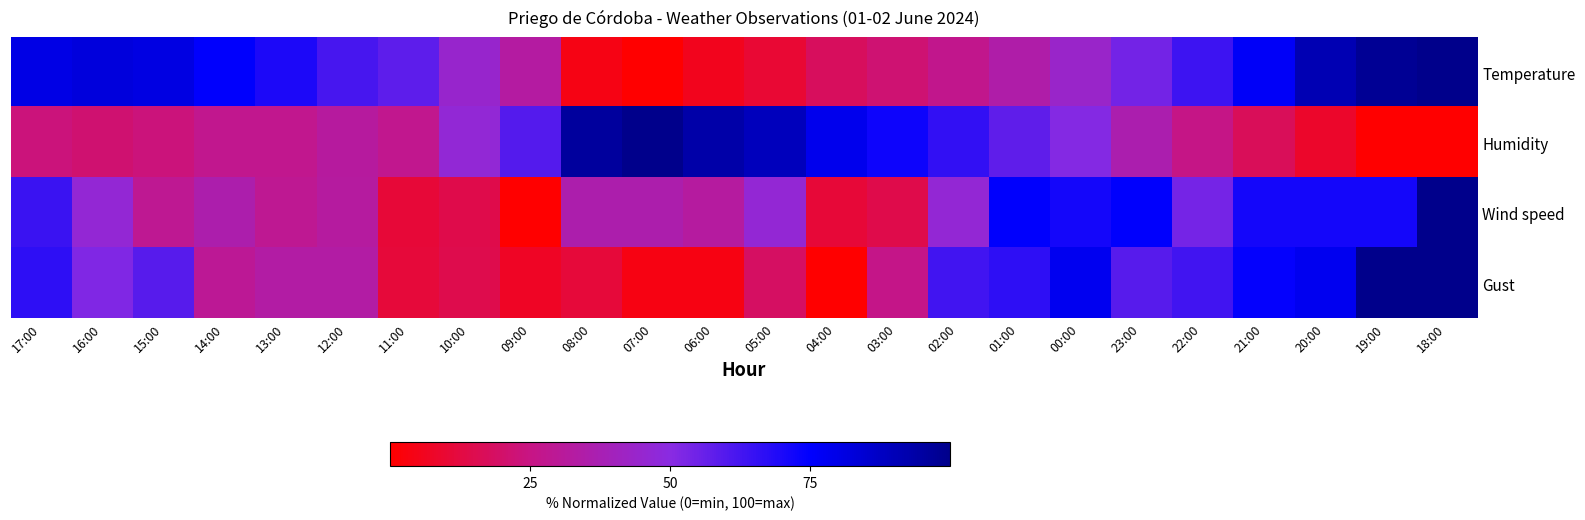

Reading left to right, transcribe all the data shown in this chart.

Temperature: 17:00=80.5	16:00=82.2	15:00=81.0	14:00=75.3	13:00=69.5	12:00=62.1	11:00=58.0	10:00=44.3	09:00=32.8	08:00=4.0	07:00=0.0	06:00=5.7	05:00=9.8	04:00=17.8	03:00=21.8	02:00=27.0	01:00=34.5	00:00=43.7	23:00=54.0	22:00=63.8	21:00=76.4	20:00=91.4	19:00=97.7	18:00=100.0
Humidity: 17:00=23.4	16:00=21.3	15:00=23.4	14:00=27.7	13:00=27.7	12:00=31.9	11:00=27.7	10:00=46.8	09:00=59.6	08:00=95.7	07:00=100.0	06:00=93.6	05:00=89.4	04:00=78.7	03:00=72.3	02:00=66.0	01:00=57.4	00:00=51.1	23:00=36.2	22:00=25.5	21:00=17.0	20:00=8.5	19:00=0.0	18:00=0.0
Wind speed: 17:00=64.3	16:00=46.4	15:00=28.6	14:00=35.7	13:00=28.6	12:00=32.1	11:00=10.7	10:00=14.3	09:00=0.0	08:00=35.7	07:00=35.7	06:00=32.1	05:00=46.4	04:00=10.7	03:00=14.3	02:00=46.4	01:00=75.0	00:00=71.4	23:00=75.0	22:00=53.6	21:00=71.4	20:00=71.4	19:00=71.4	18:00=100.0
Gust: 17:00=66.7	16:00=51.9	15:00=59.3	14:00=29.6	13:00=33.3	12:00=33.3	11:00=11.1	10:00=14.8	09:00=7.4	08:00=11.1	07:00=3.7	06:00=3.7	05:00=18.5	04:00=0.0	03:00=25.9	02:00=63.0	01:00=66.7	00:00=77.8	23:00=59.3	22:00=63.0	21:00=74.1	20:00=77.8	19:00=100.0	18:00=100.0